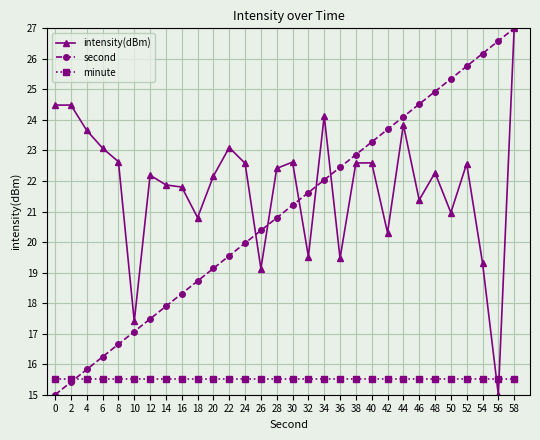

Is it true that intensity(dBm) equals 27.7 at 42?

False